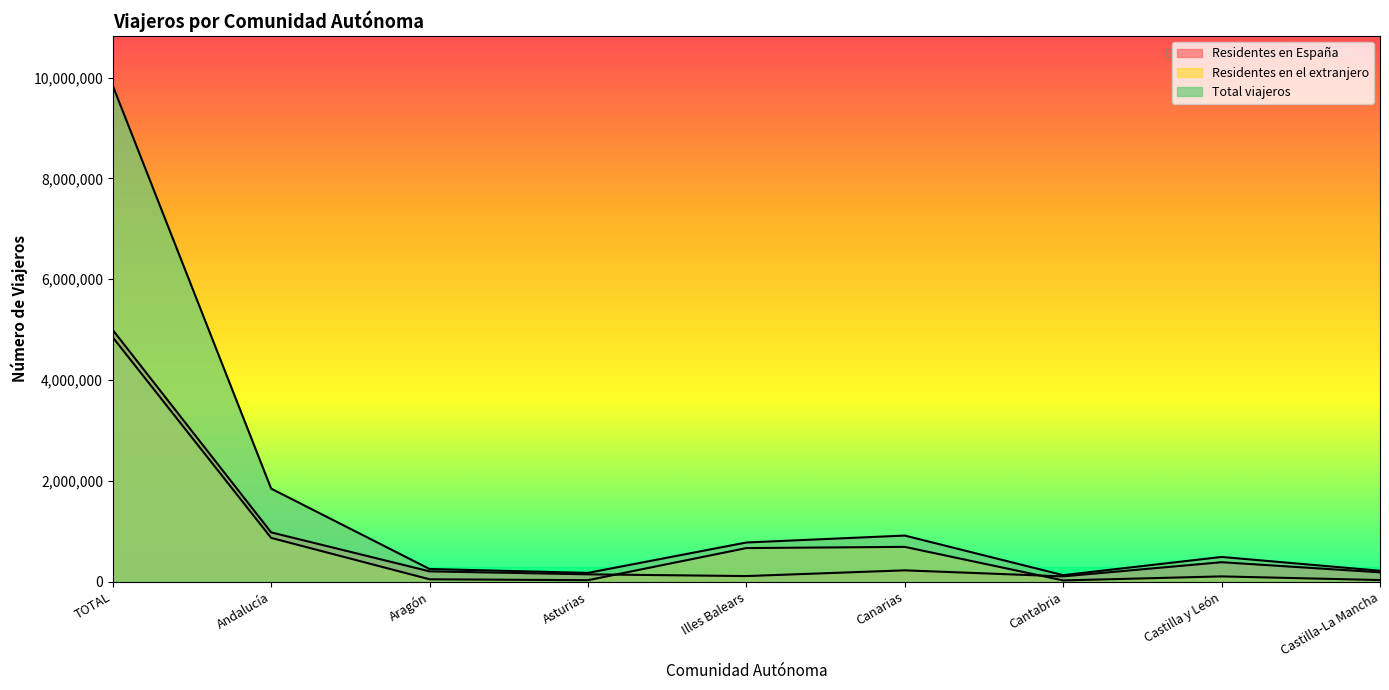

What is the approximate value of Residentes en el extranjero at Castilla y León, to the nearest 100?

104100